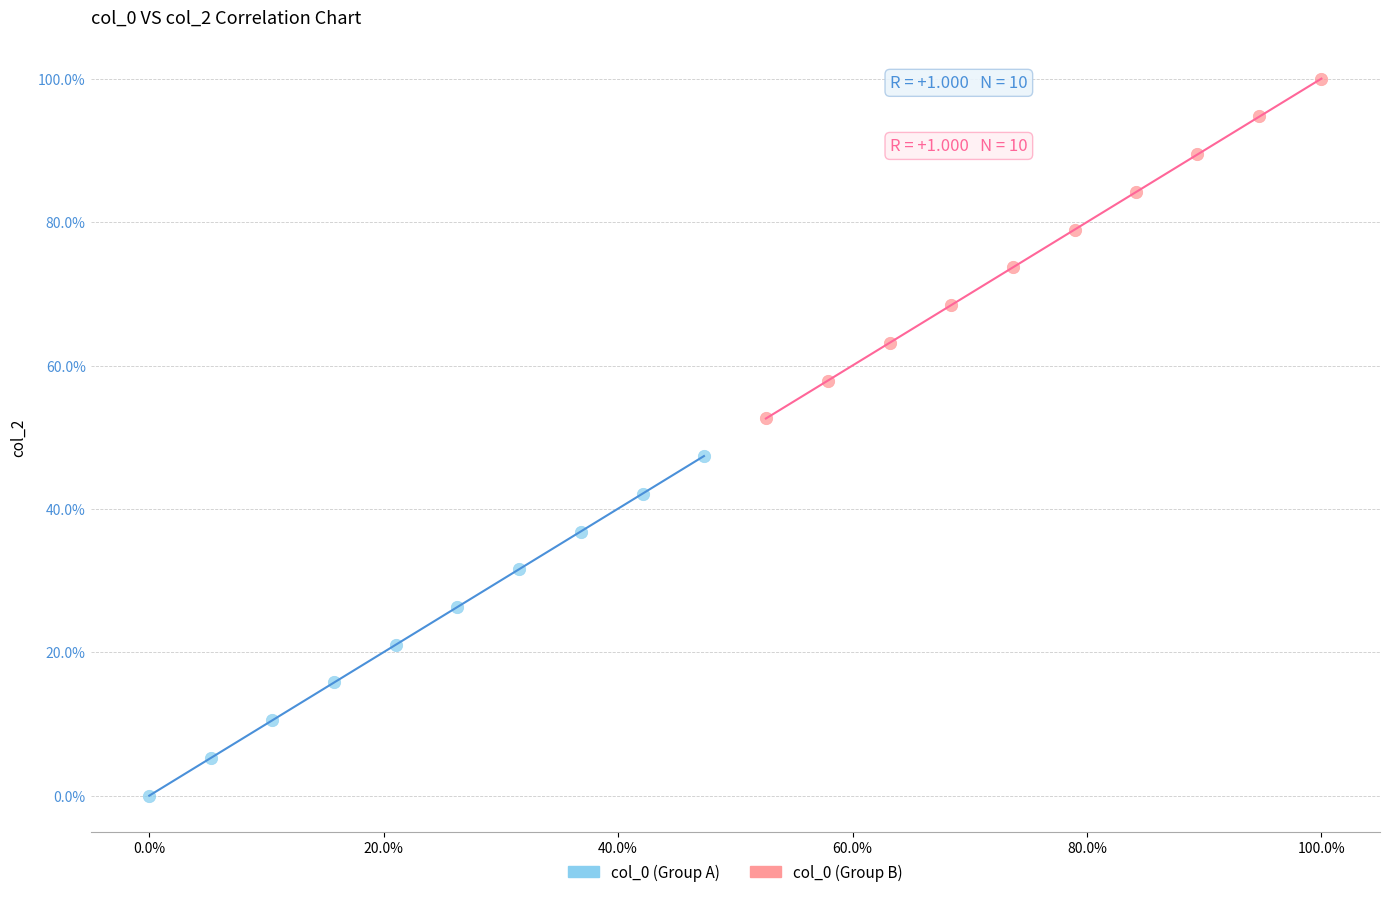

What are all the series names shown in the legend?

col_0 (Group A), col_0 (Group B)